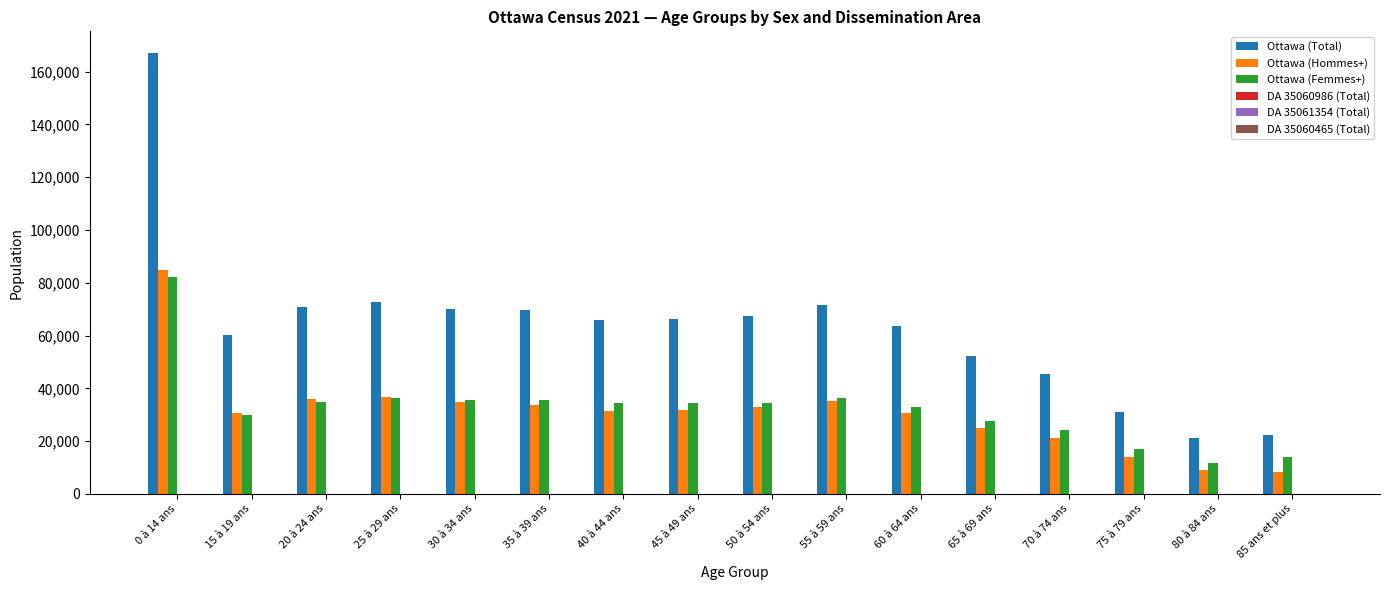

Which series has the largest total across all categories?

Ottawa (Total)